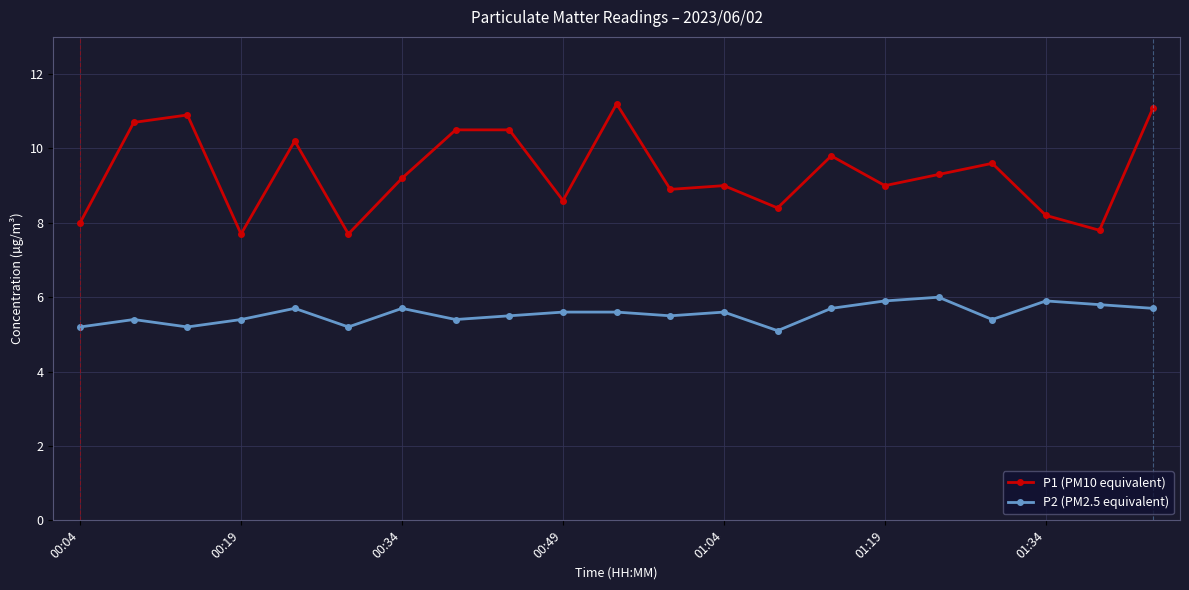

What is the smallest value displayed?

5.1